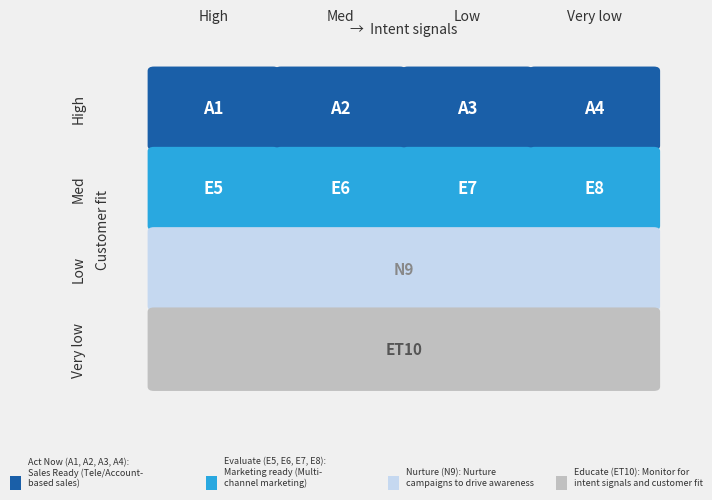

Is it true that Low equals 2 at 0?

False